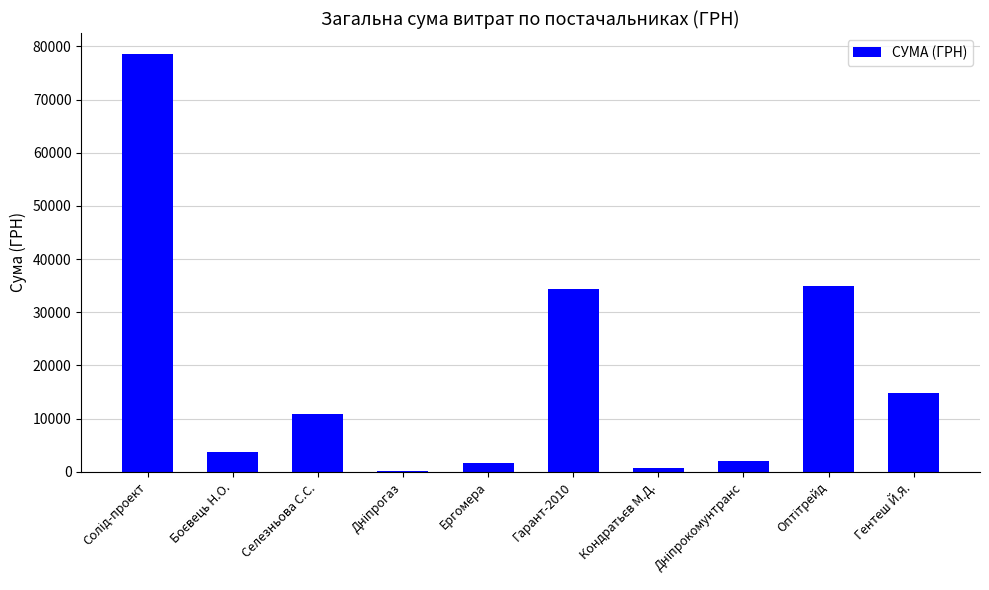

What is the maximum value shown in the chart?

78600.0